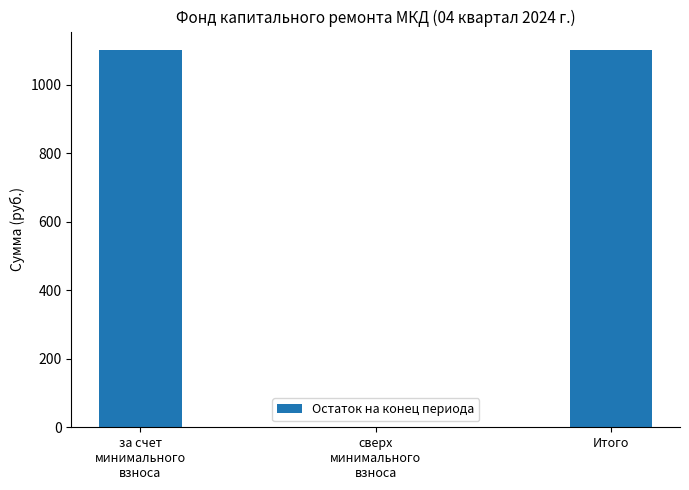

The value at сверх
минимального
взноса is -406.8. True or false?

False